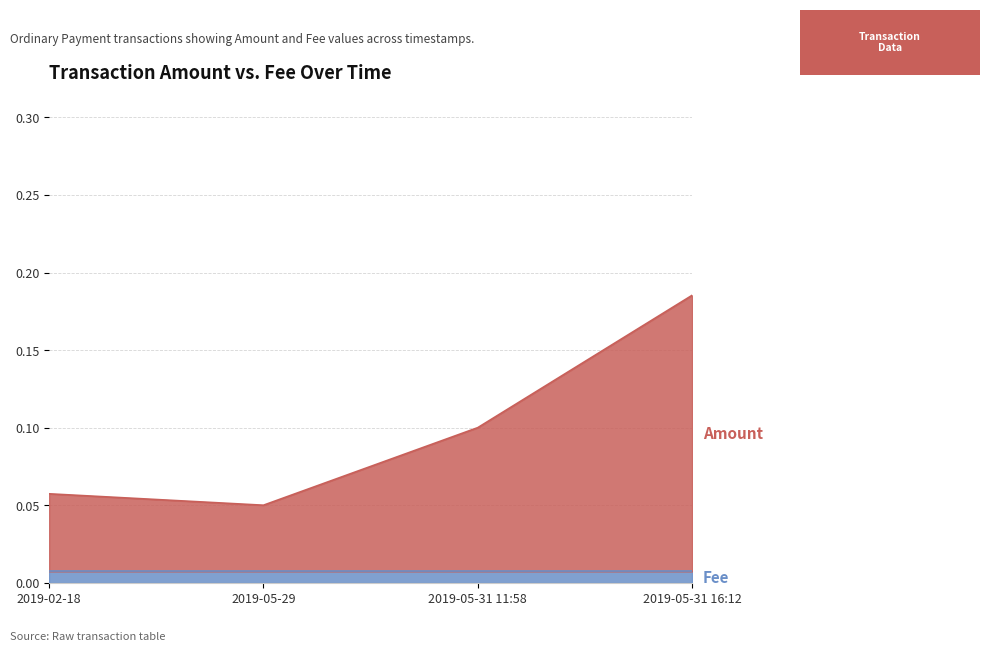

What is the label of the 4th point from the right?

2019-02-18